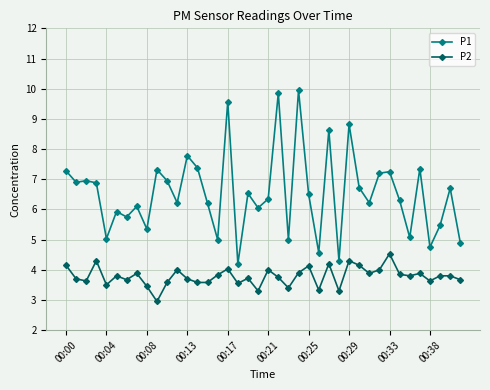

At how many categories does at least one series exceed 9?

3